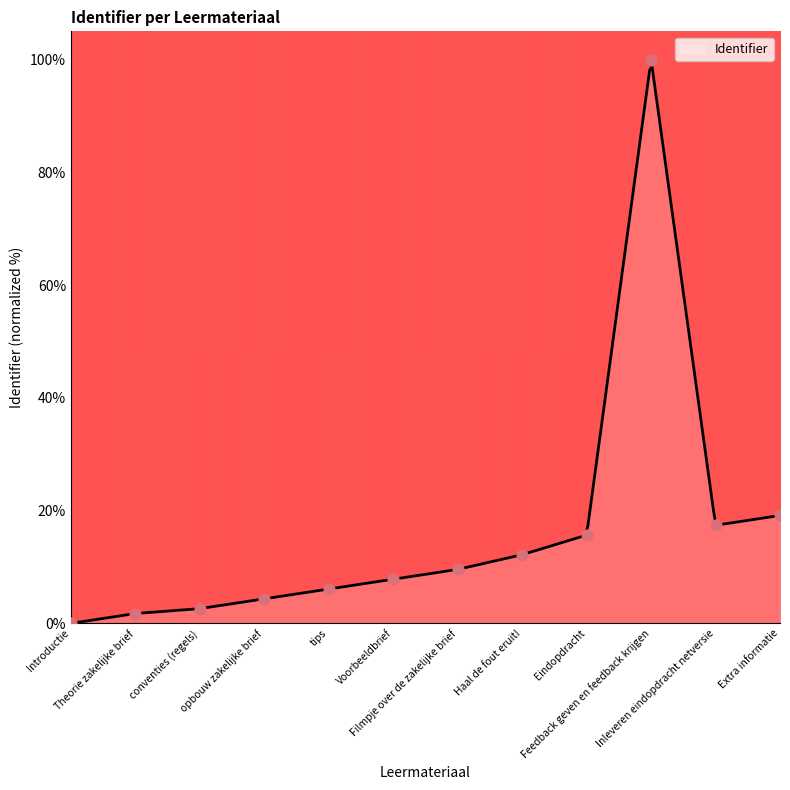

Which has a higher value, Eindopdracht or Extra informatie?

Extra informatie